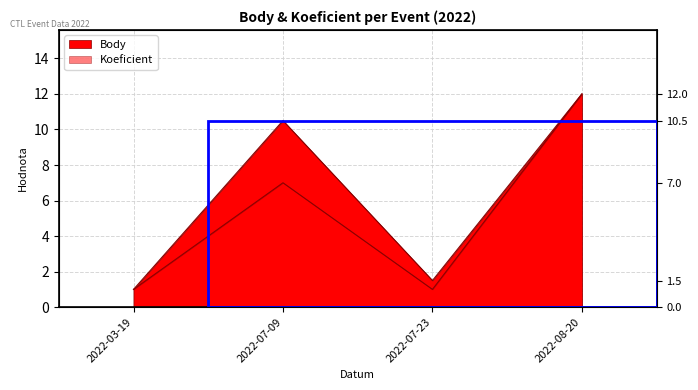

At which label does Koeficient reach its minimum?

2022-03-19